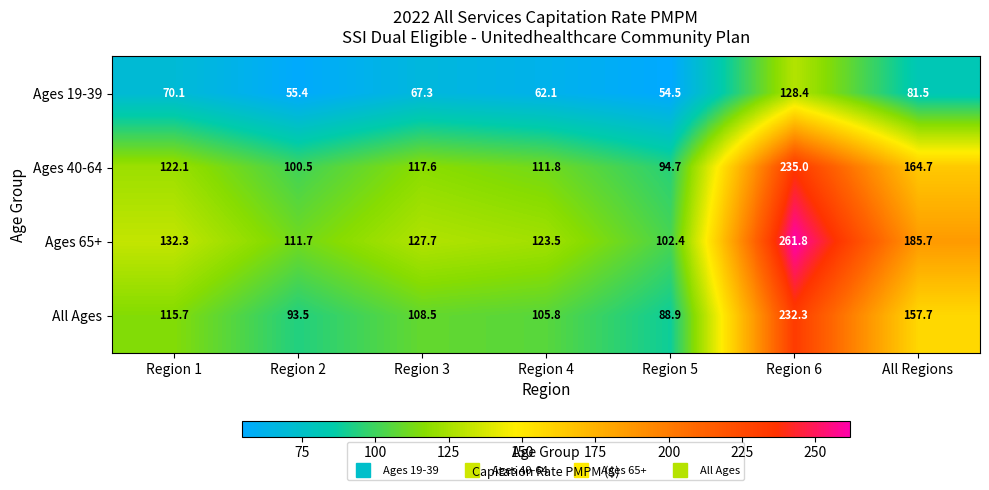

At Region 6, list the series in order from smallest to largest.

Ages 19-39, All Ages, Ages 40-64, Ages 65+